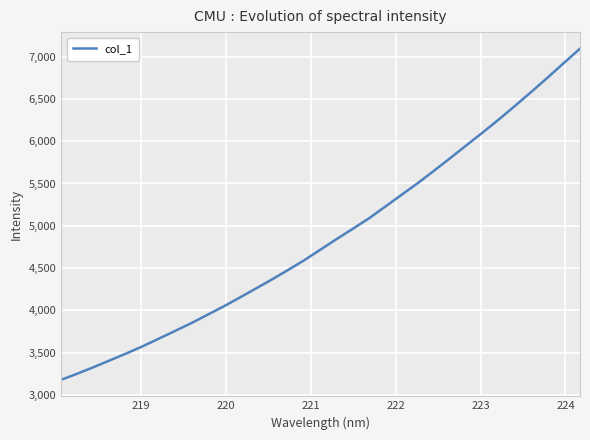

What is the difference between the second highest and second lowest values?

3670.5